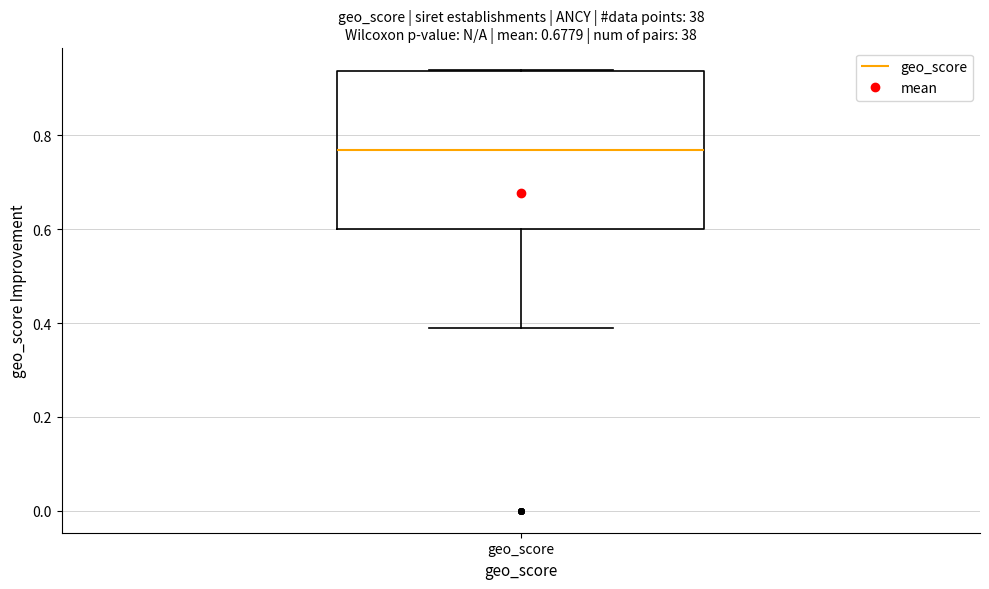

Where is the upper edge of the box for geo_score on the y-axis? The values are not printed on the chart, so give them approximately, as read against the axis.

0.94